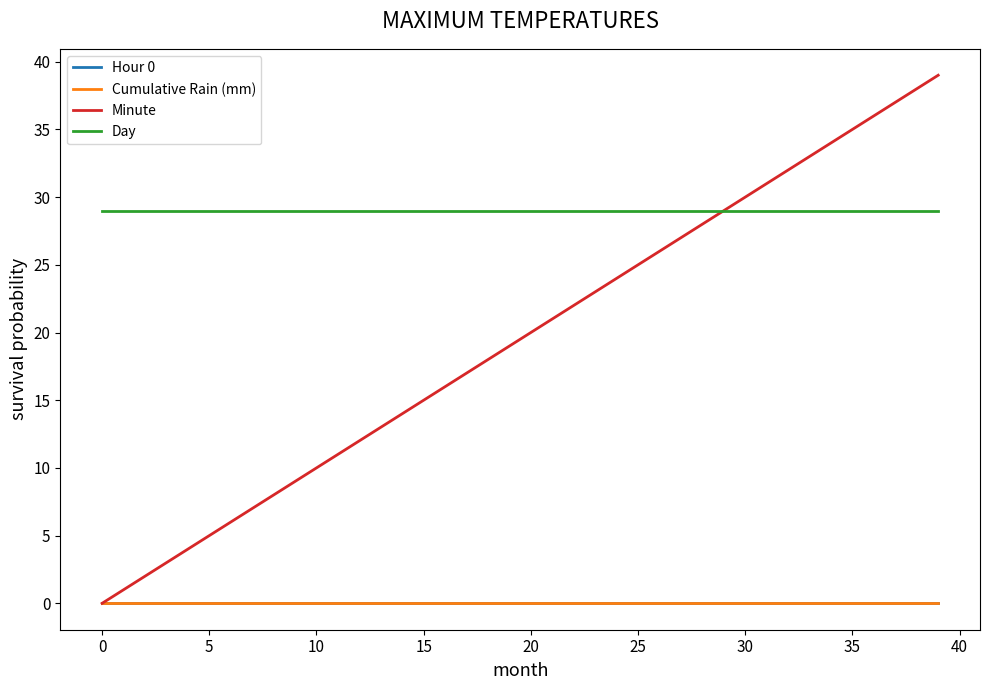

Does the chart display data point markers on the line(s)?

No